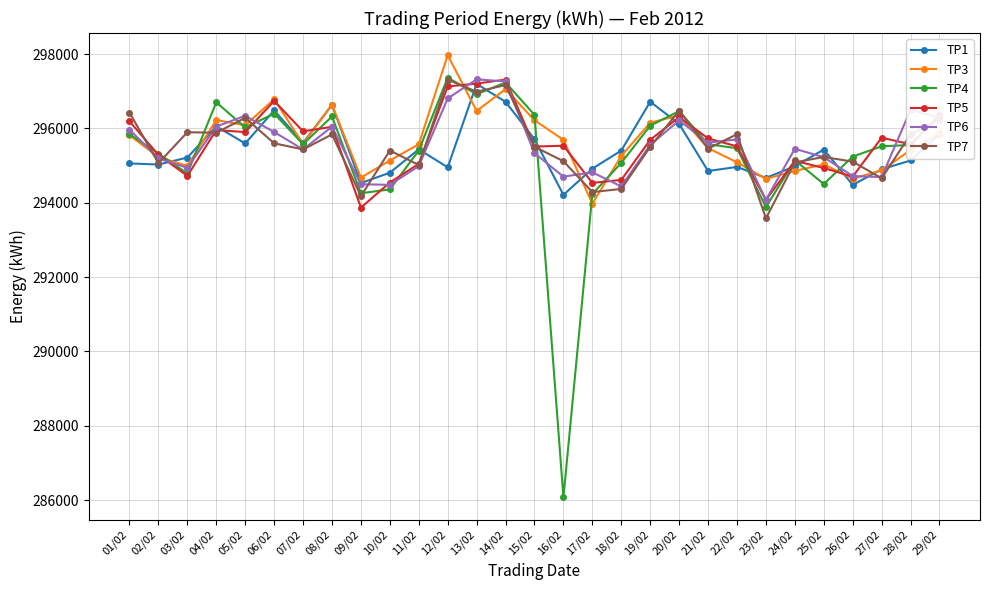

Read the TP5 value at 19/02, to the nearest 50.

295700